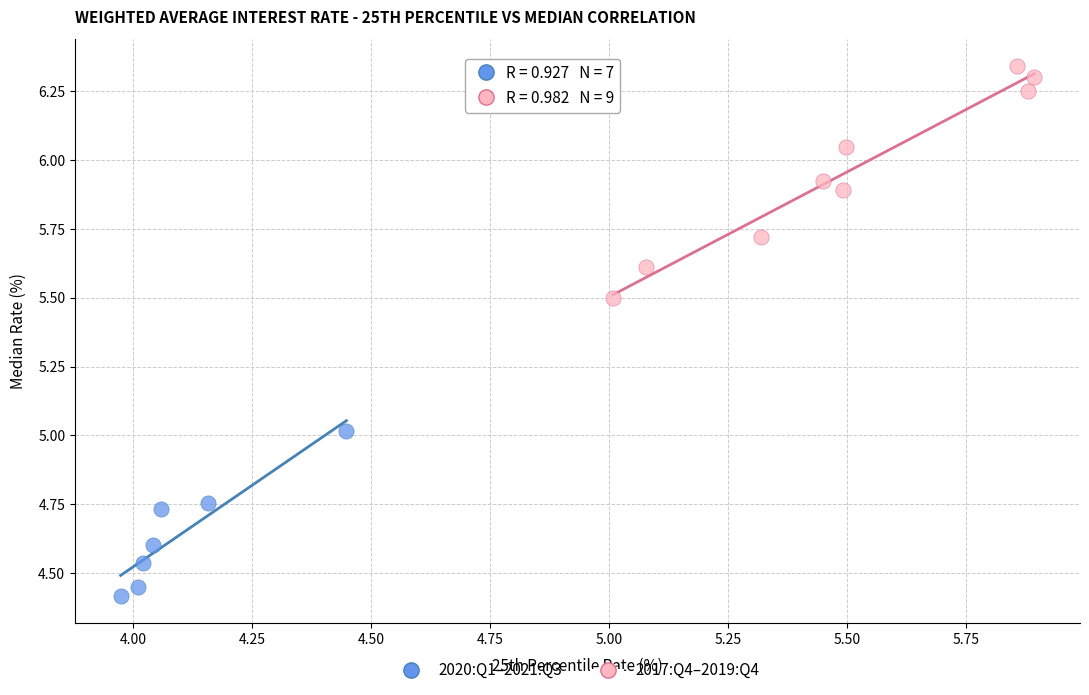

Which series contains the highest Y value?

2017:Q4–2019:Q4